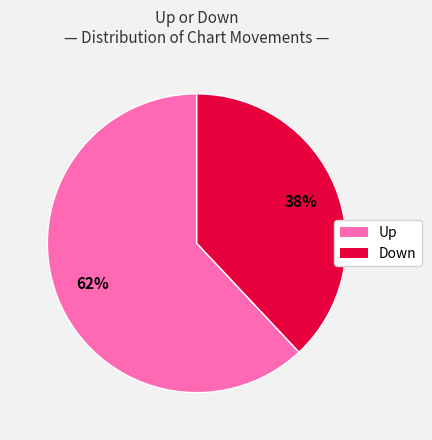

To the nearest percent, what is the average slice percentage?

50%